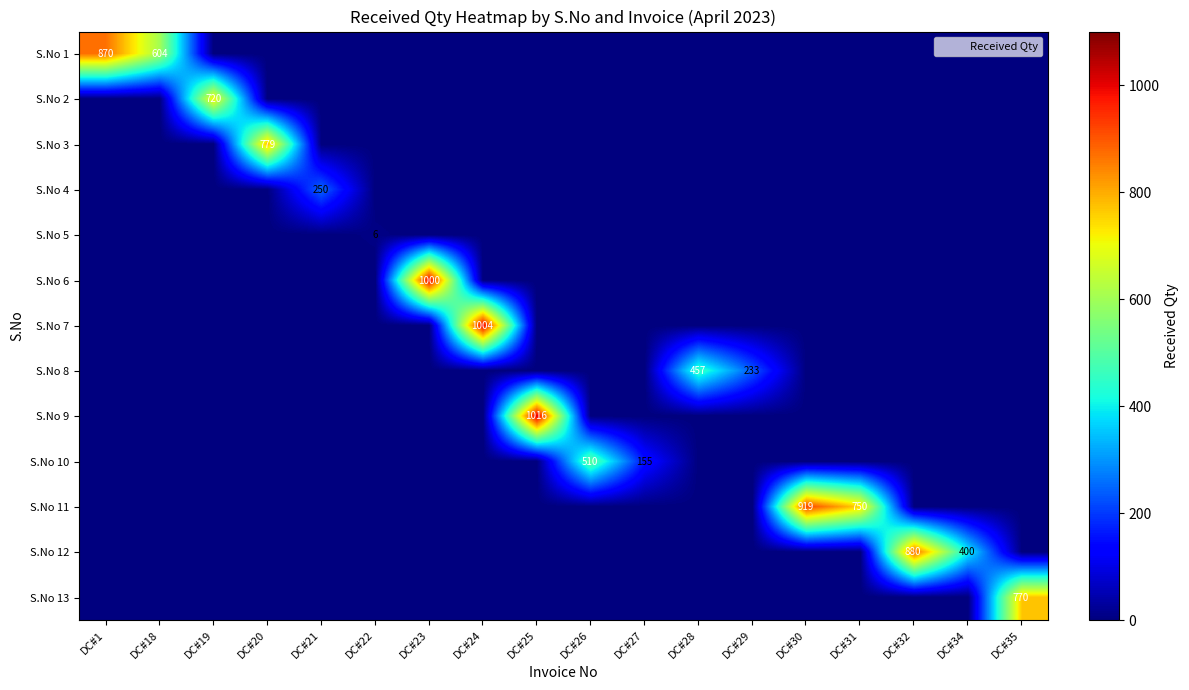

Between DC#19 and DC#24, which series saw the biggest shift?

S.No 7